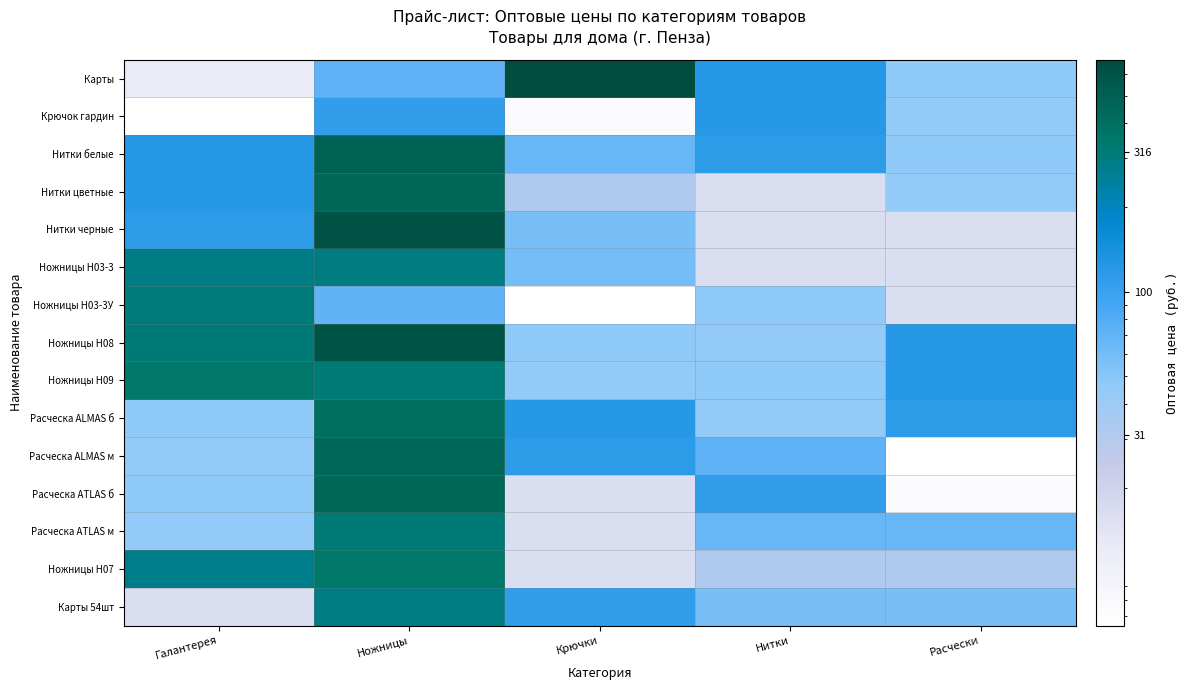

At Ножницы, list the series in order from smallest to largest.

Ножницы Н03-3У, Карты, Крючок гардин, Карты 54шт, Ножницы Н03-3, Расческа ATLAS м, Ножницы Н09, Ножницы Н07, Расческа ALMAS б, Расческа ALMAS м, Нитки цветные, Расческа ATLAS б, Нитки белые, Ножницы Н08, Нитки черные